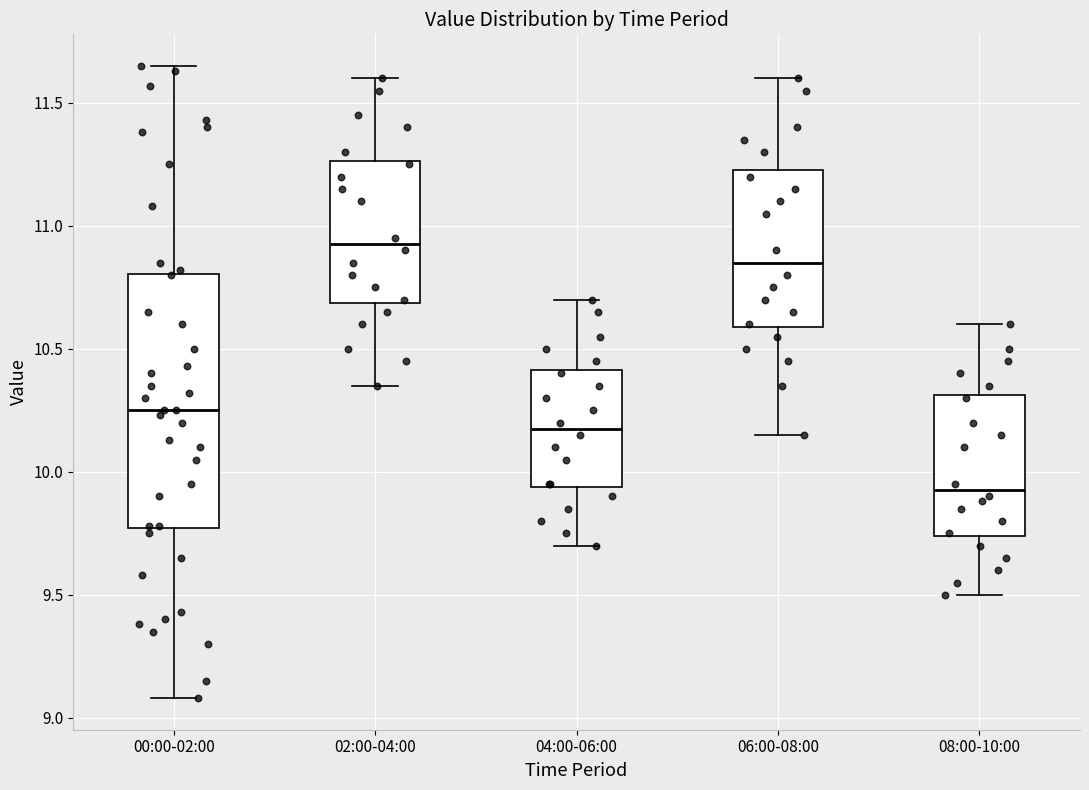

Reading left to right, read every box against the y-axis: the position of its median line, the range the box covers, and the ends of its whiskers. The values are not printed on the chart, so give them approximately, as read against the axis.

00:00-02:00: median 10.25, box 9.75 to 10.80, whiskers 9.10 to 11.65
02:00-04:00: median 10.95, box 10.70 to 11.25, whiskers 10.35 to 11.60
04:00-06:00: median 10.20, box 9.95 to 10.40, whiskers 9.70 to 10.70
06:00-08:00: median 10.85, box 10.60 to 11.25, whiskers 10.15 to 11.60
08:00-10:00: median 9.95, box 9.75 to 10.30, whiskers 9.50 to 10.60